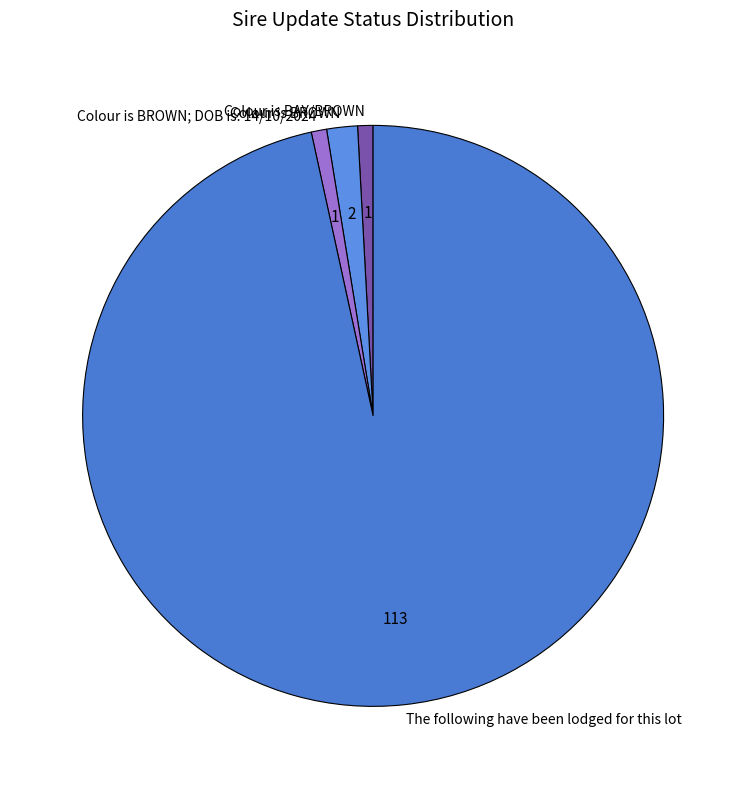

The Colour is BROWN; DOB is: 14/10/2024 slice represents 1% of the pie. True or false?

True